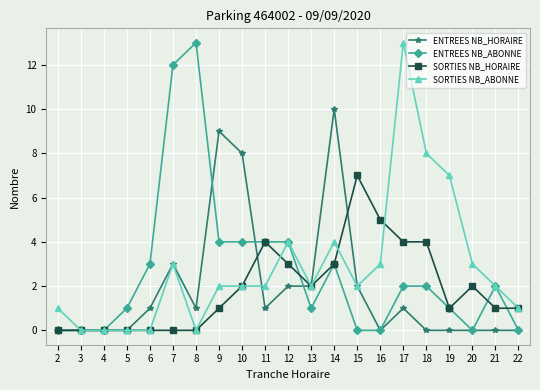

True or false: ENTREES NB_HORAIRE has more than 2 interior local peaks.

True